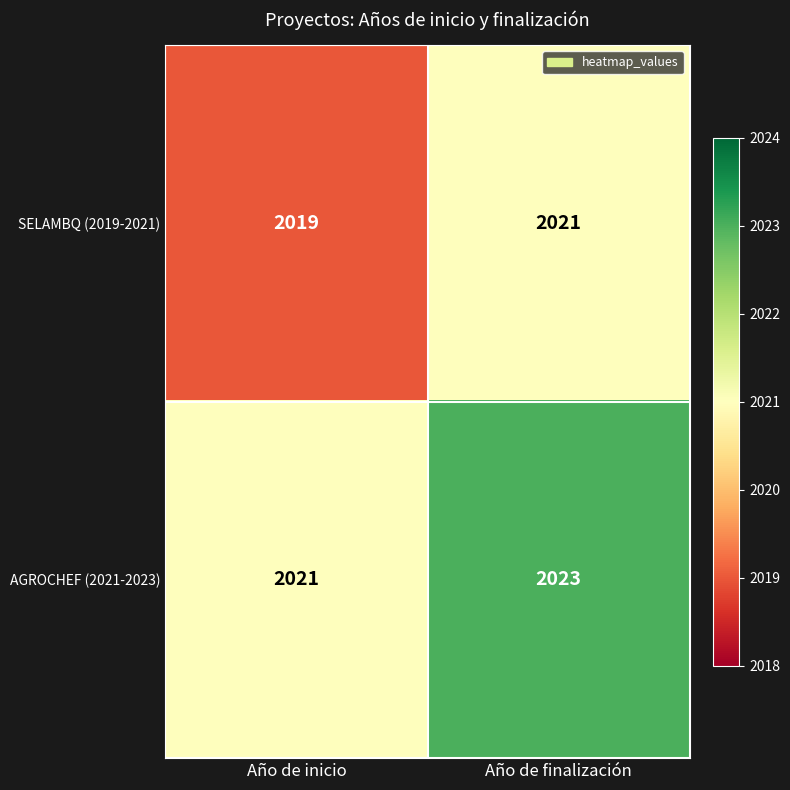

Which label corresponds to the smallest value in the chart?

Año de inicio